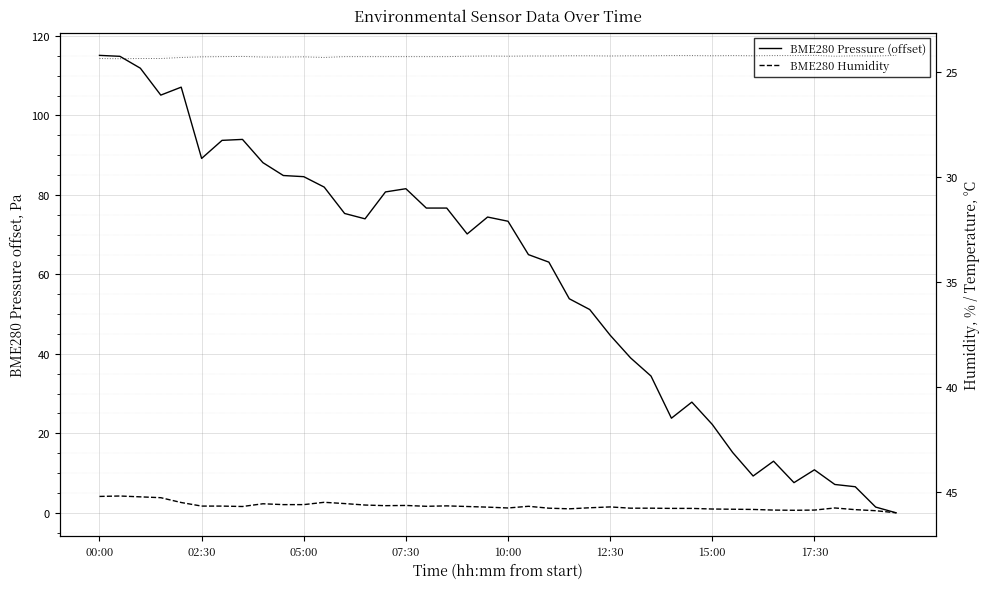

True or false: BME280 Temperature and BME280 Humidity intersect in this chart.

False